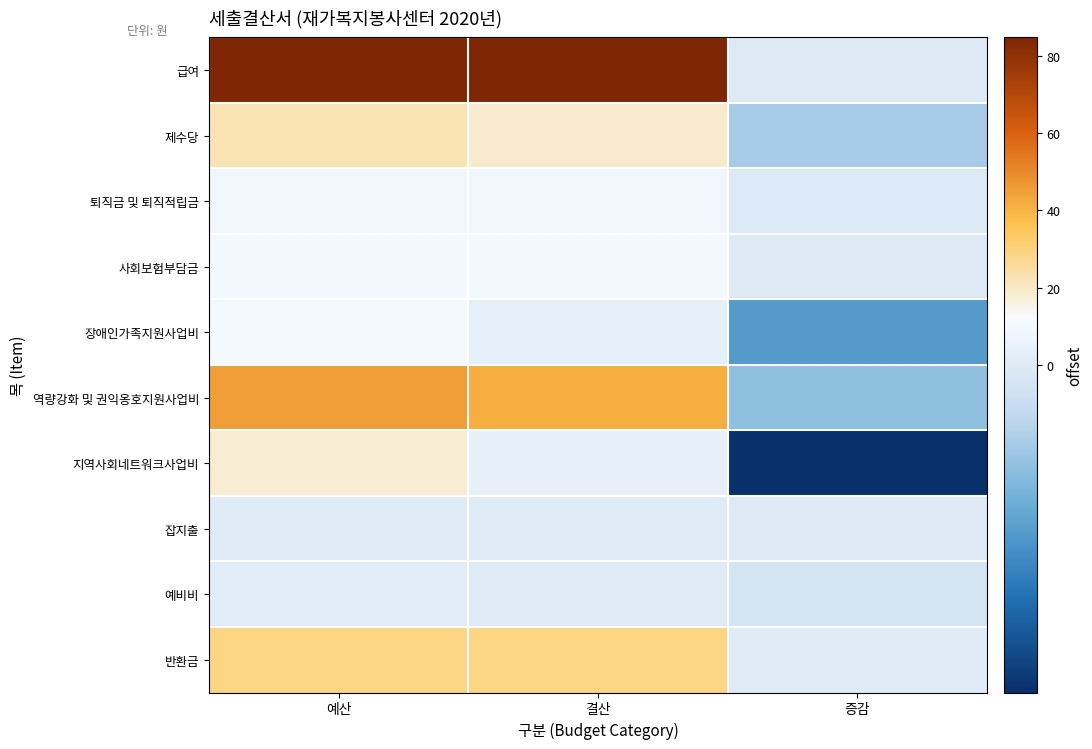

Count the number of categories in the chart.

3